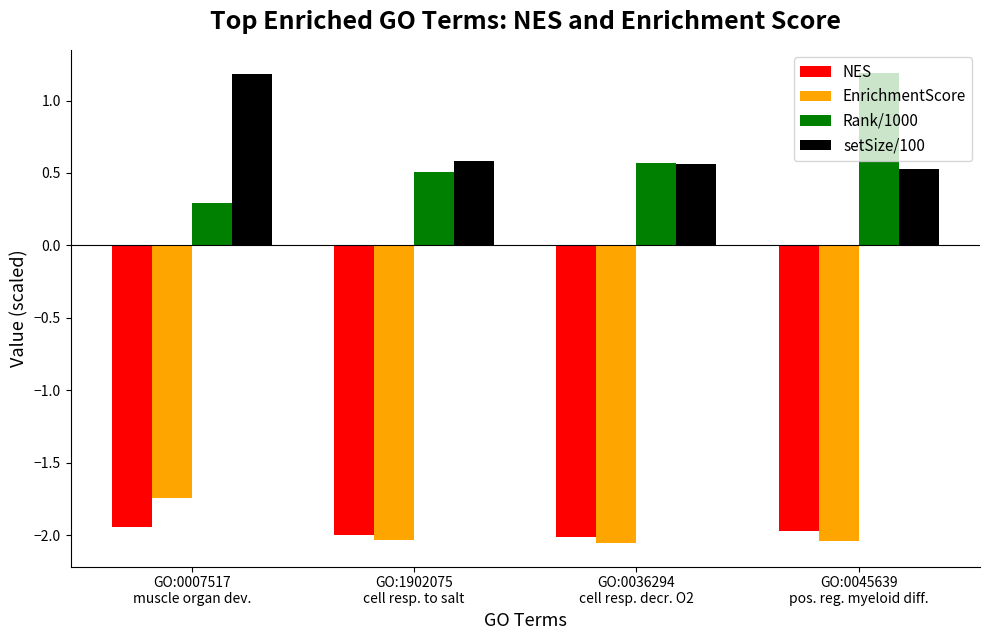

What is the sum of all setSize/100 values?

2.9